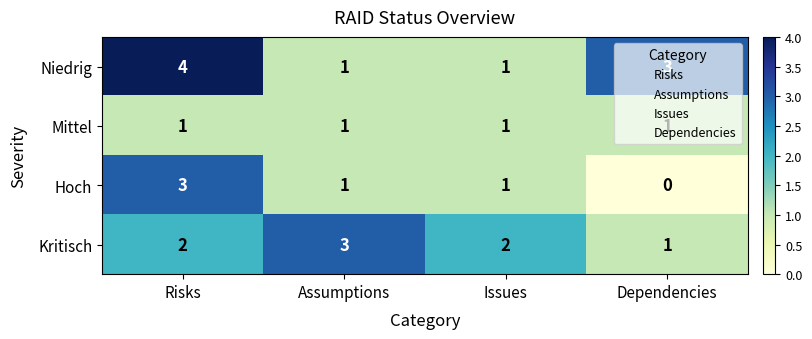

What is the maximum value for Niedrig?

4